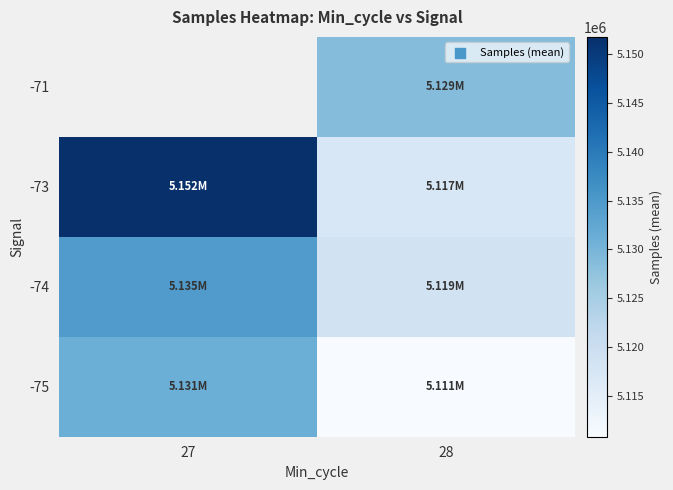

Is the value of -75 at 27 greater than the value of -74 at 27?

No